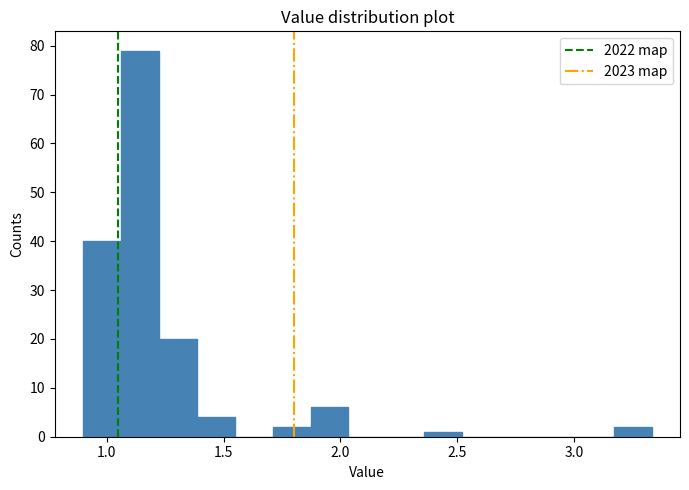

Around what value on the x-axis is the tallest bar? Give the approximate position of its centre, as read against the axis.

1.15